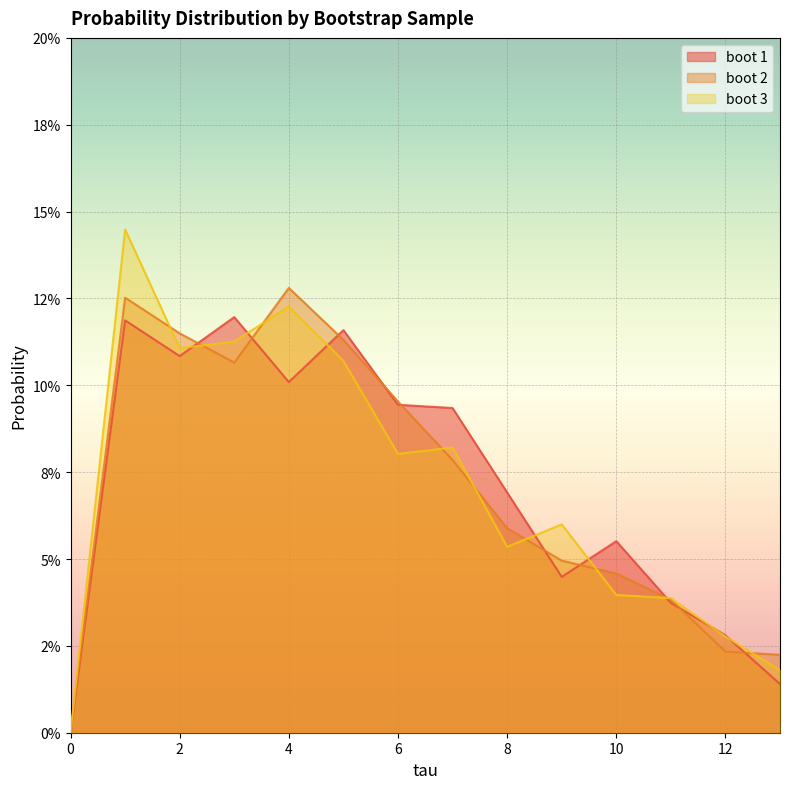

What is the difference between the maximum and second lowest values in the boot 1 series?

0.1